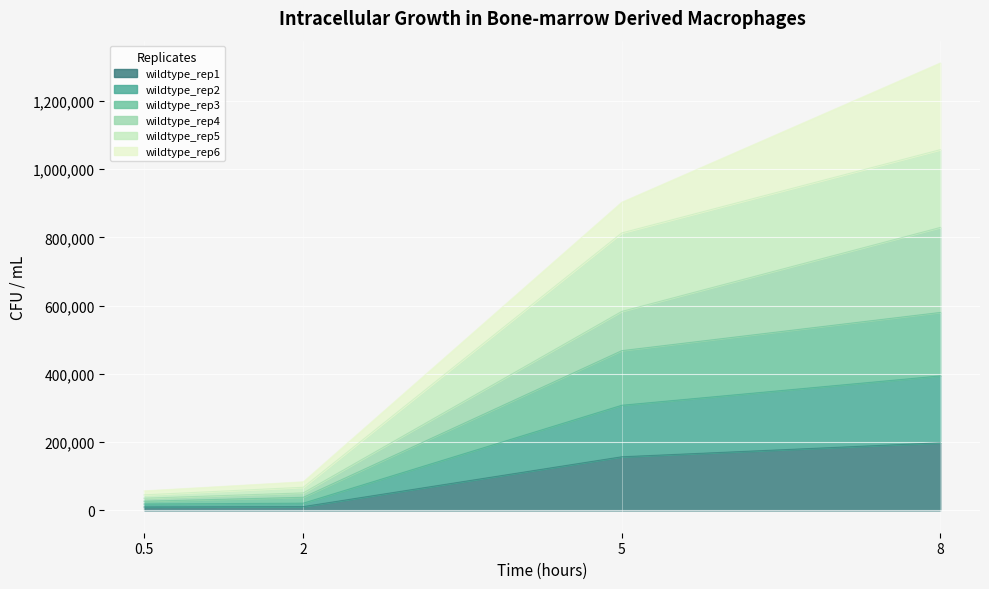

Which series changed the most between 0.5 and 2?

wildtype_rep3